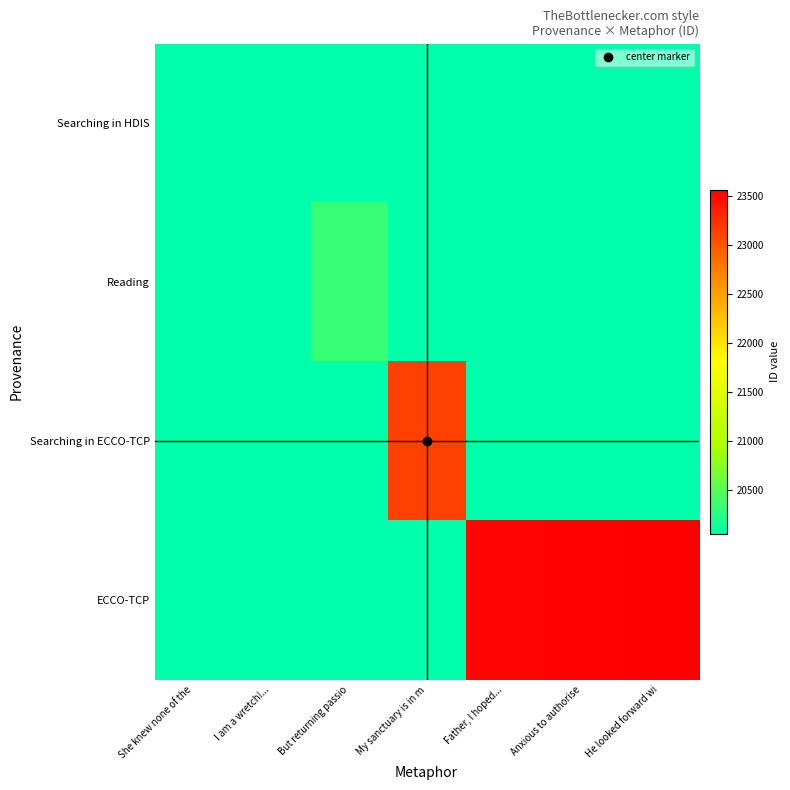

Reading left to right, list all the values displayed in this chart.

Searching in HDIS: She knew none of the=20054	I am a wretch!...=20063	But returning passio=20054	My sanctuary is in m=20054	Father, I hoped...=20054	Anxious to authorise=20054	He looked forward wi=20054
Reading: She knew none of the=20054	I am a wretch!...=20054	But returning passio=20332	My sanctuary is in m=20054	Father, I hoped...=20054	Anxious to authorise=20054	He looked forward wi=20054
Searching in ECCO-TCP: She knew none of the=20054	I am a wretch!...=20054	But returning passio=20054	My sanctuary is in m=23141	Father, I hoped...=20054	Anxious to authorise=20054	He looked forward wi=20054
ECCO-TCP: She knew none of the=20054	I am a wretch!...=20054	But returning passio=20054	My sanctuary is in m=20054	Father, I hoped...=23536	Anxious to authorise=23540	He looked forward wi=23564